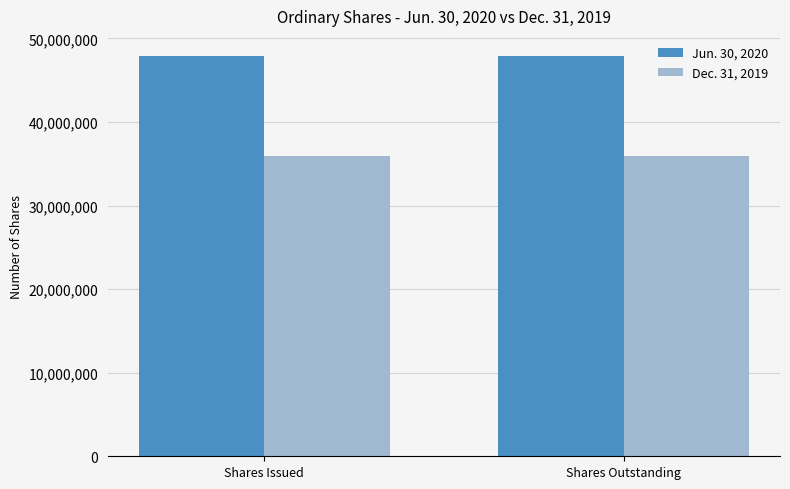

What is the average value of the Jun. 30, 2020 series?

47896736